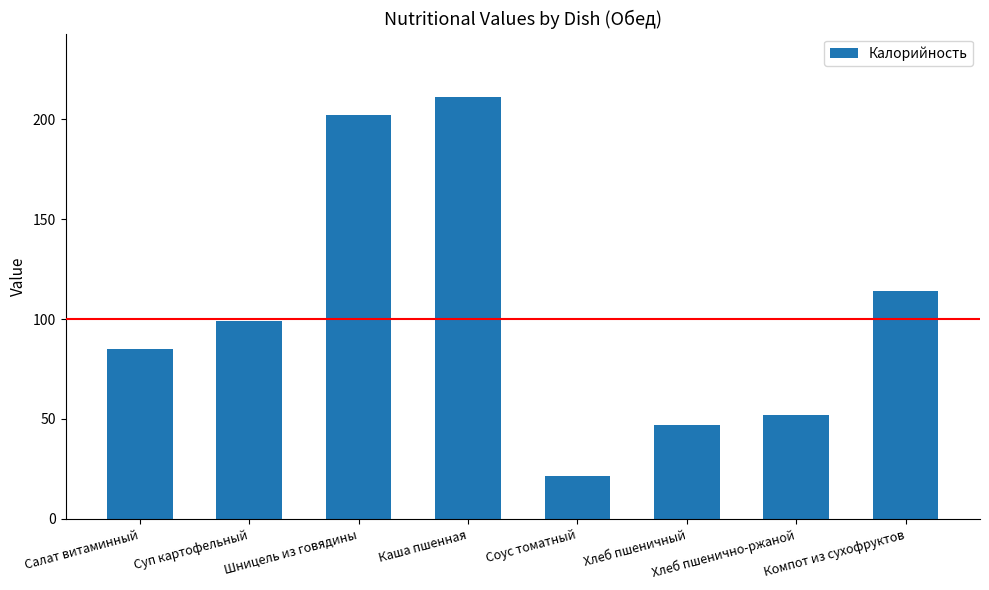

Reading left to right, transcribe all the data shown in this chart.

Салат витаминный=85.2	Суп картофельный=98.8	Шницель из говядины=202.0	Каша пшенная=211.1	Соус томатный=21.5	Хлеб пшеничный=47.0	Хлеб пшенично-ржаной=52.2	Компот из сухофруктов=113.8